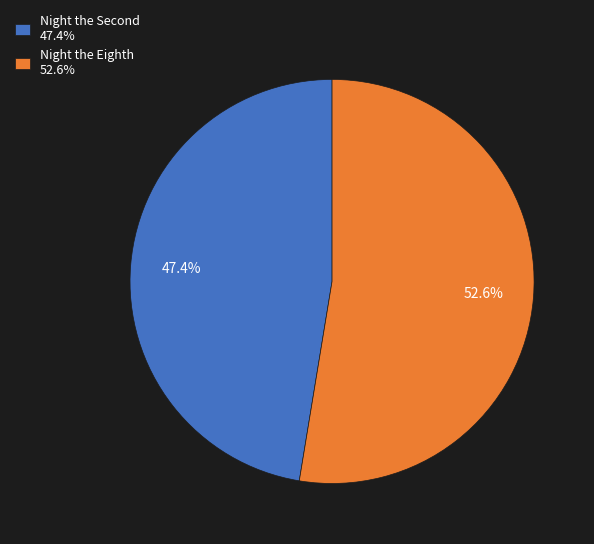

How many segments does this pie chart have?

2